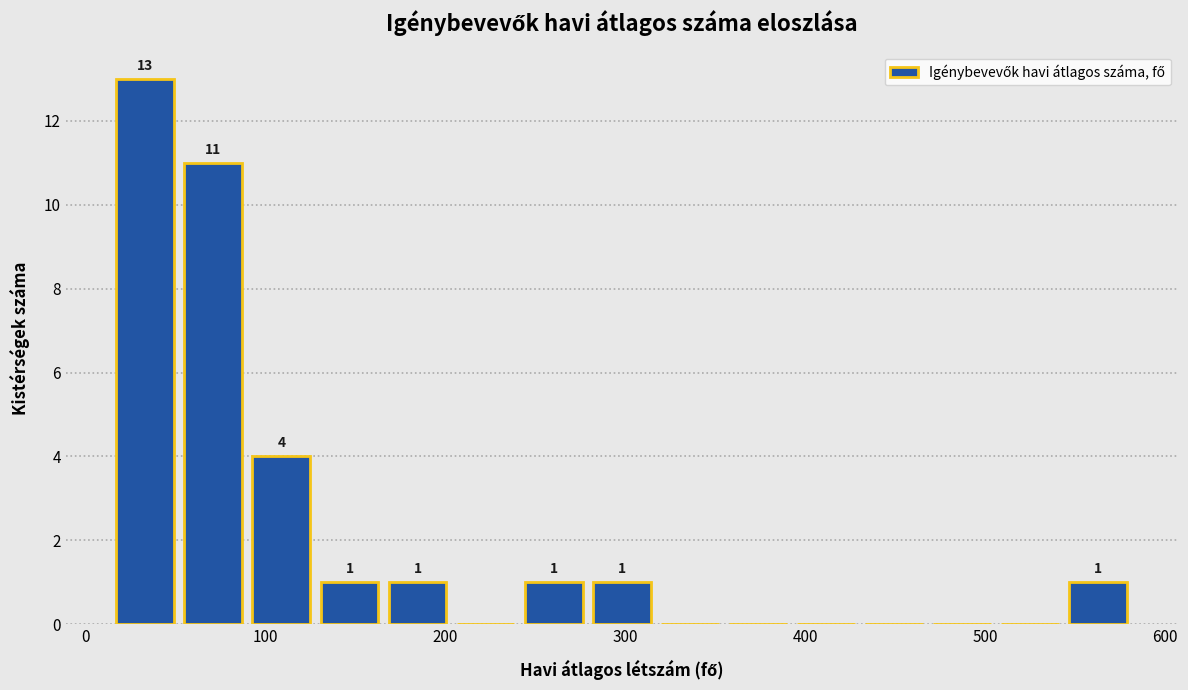

Read against the x-axis, roughly where is the centre of the tallest bar?

30